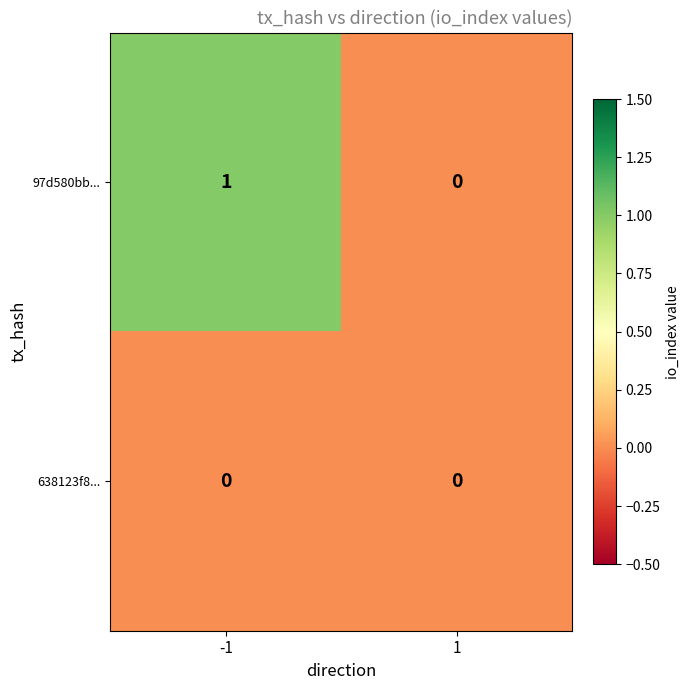

The 97d580bb... series shows 1 at -1. True or false?

True